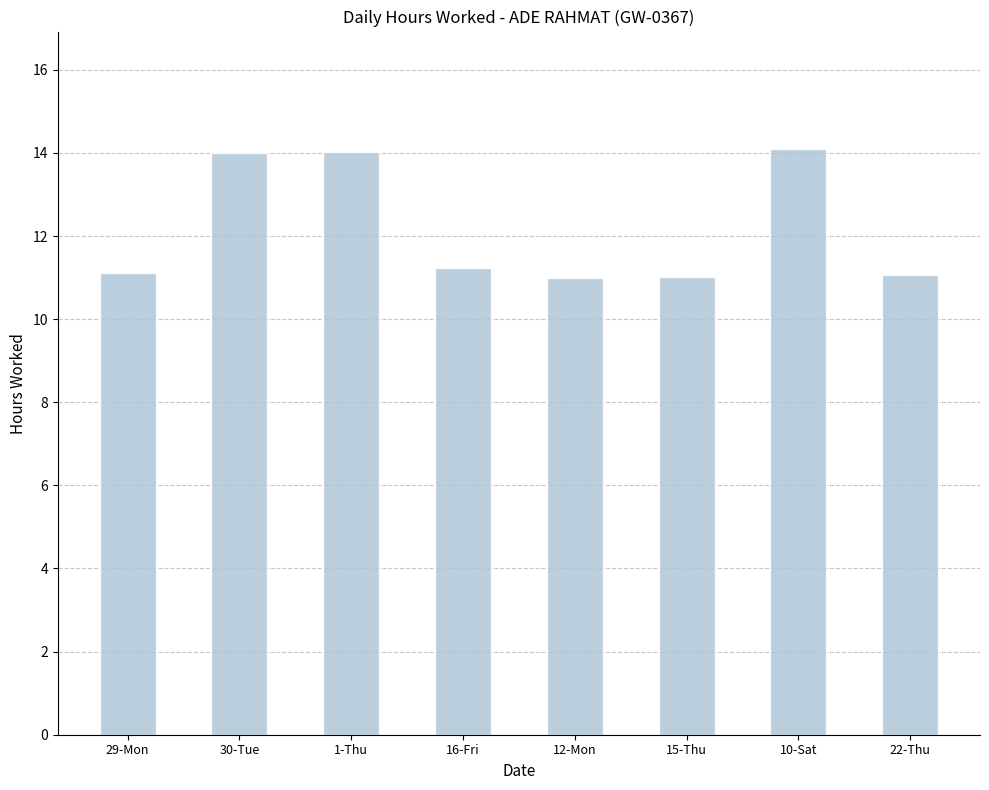

The chart shows a value of 9.6 at 10-Sat. True or false?

False